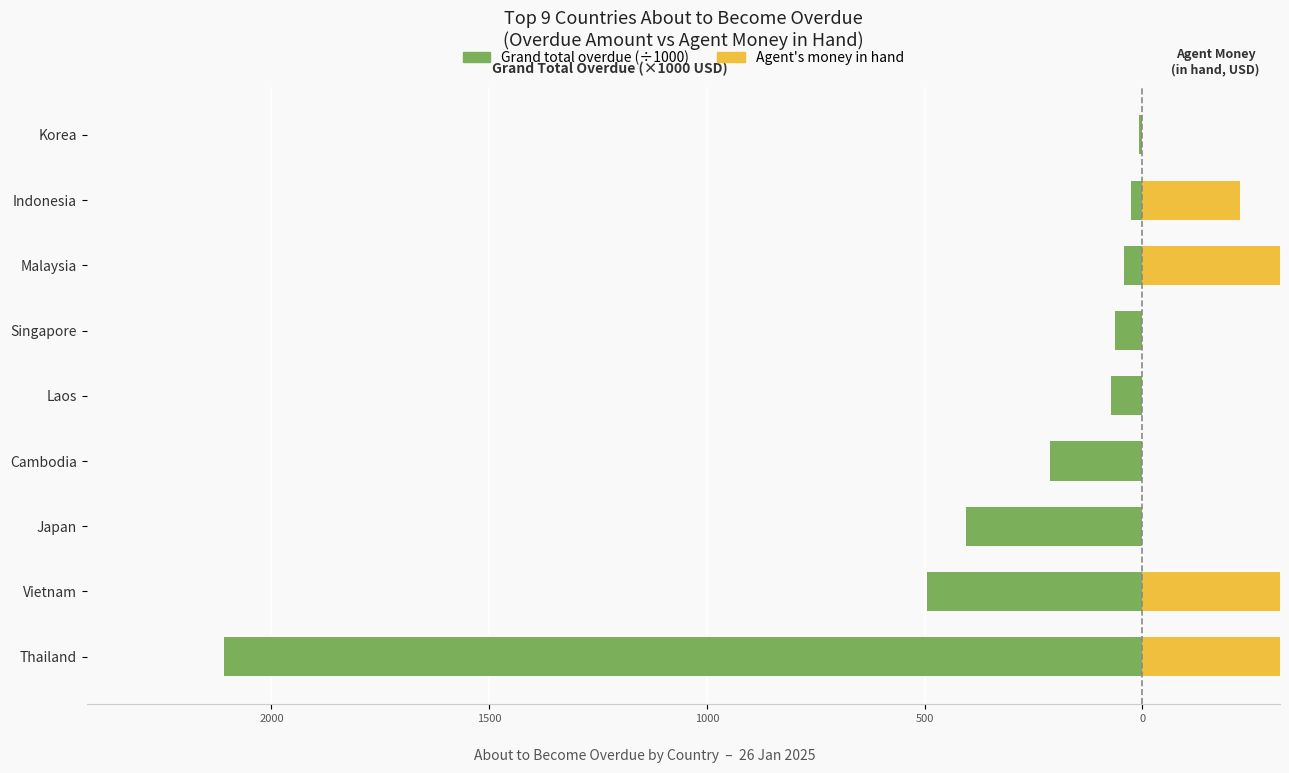

What is the difference between the highest and lowest values at 500?

72.5